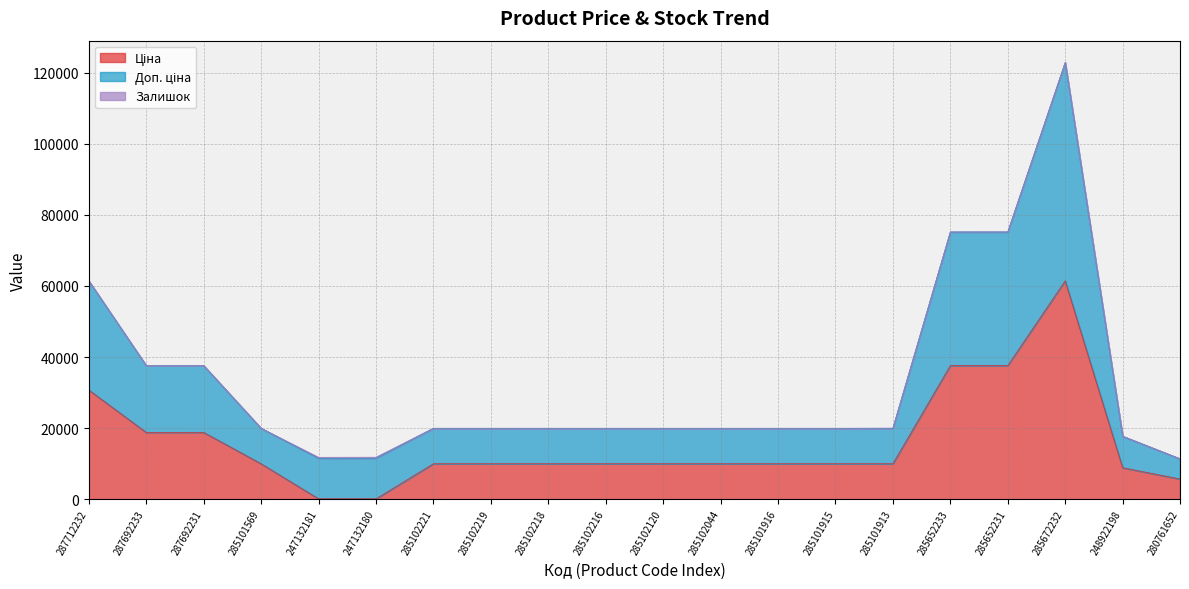

Which series has the largest total across all categories?

Доп. ціна